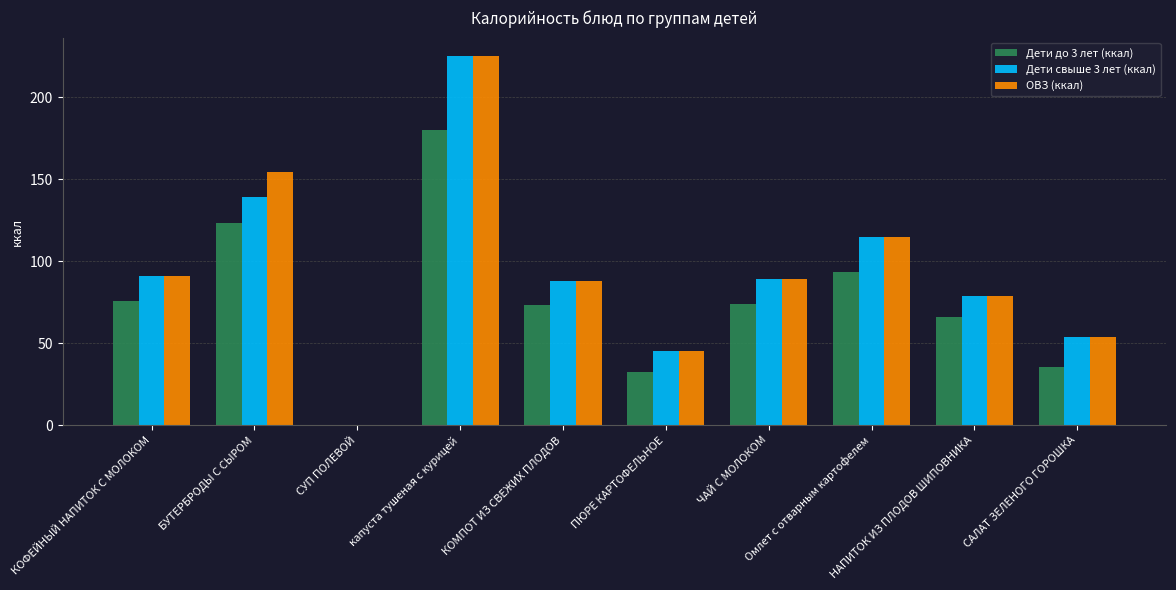

What is the maximum value for ОВЗ (ккал)?

225.0